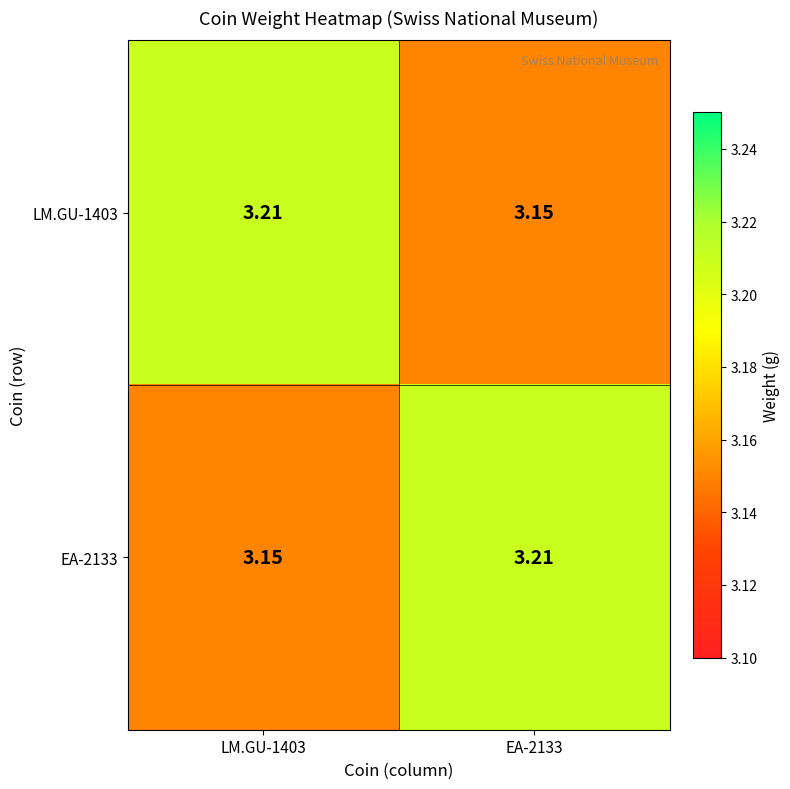

At which category does the chart reach its minimum across all series?

EA-2133